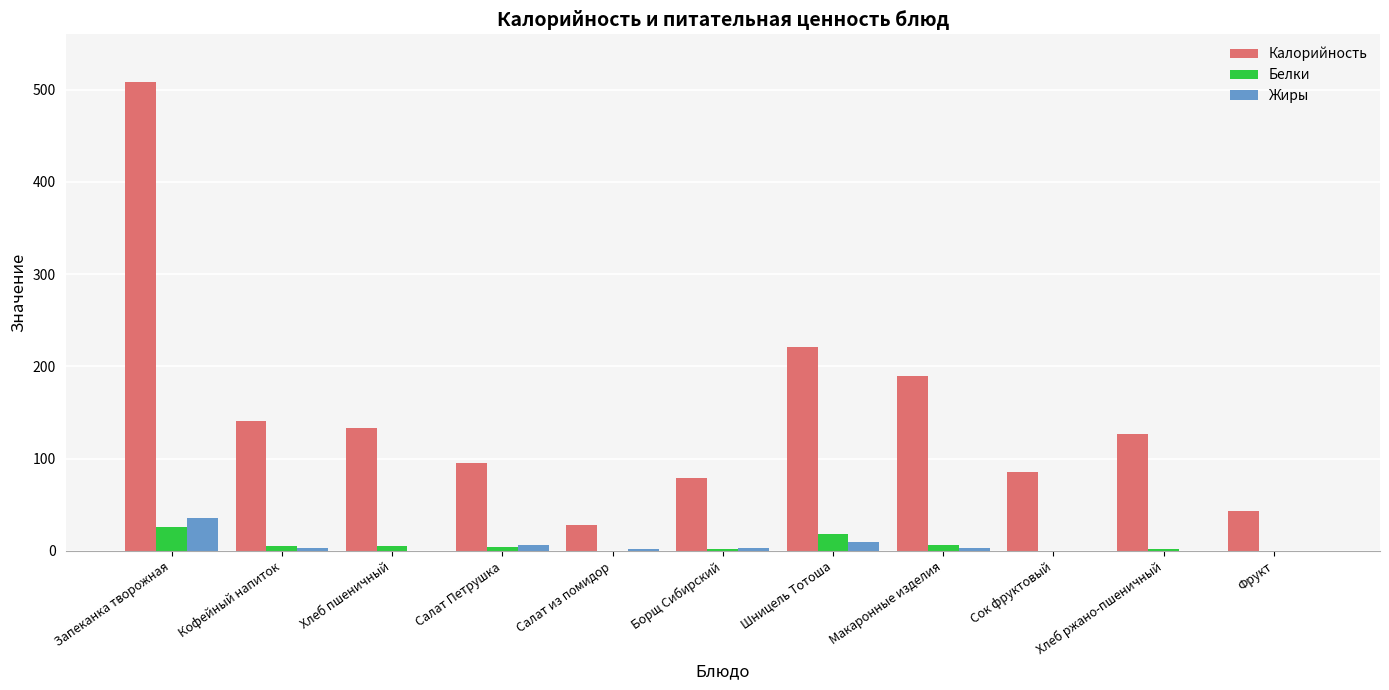

At which label does Белки first exceed 4?

Запеканка творожная